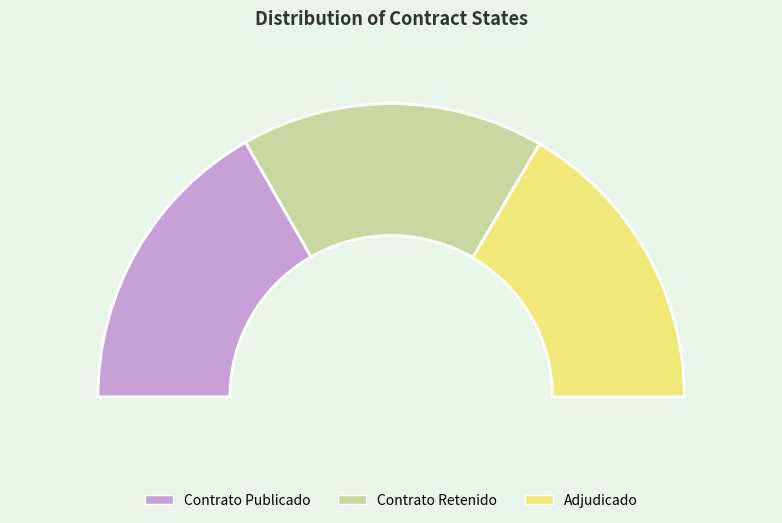

Does any single category account for the majority?

No